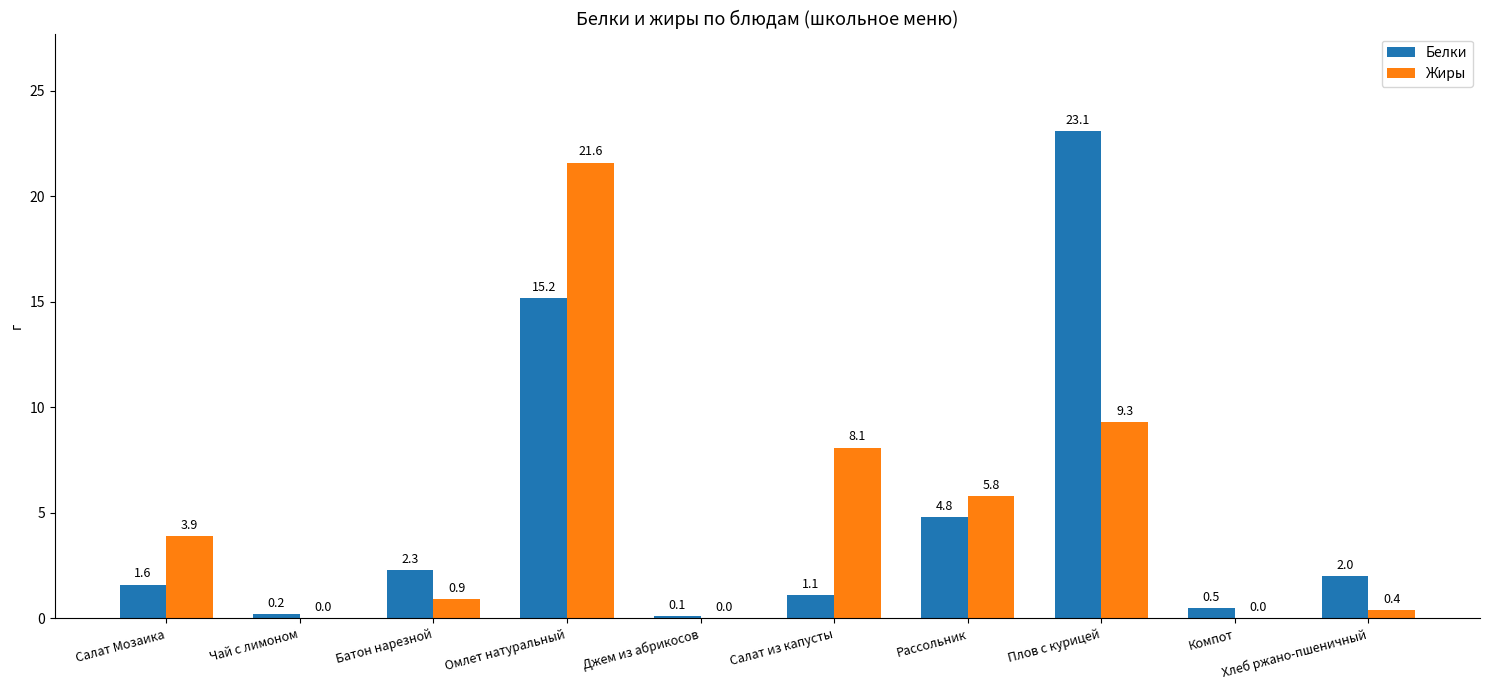

Does the chart contain stacked bars?

No